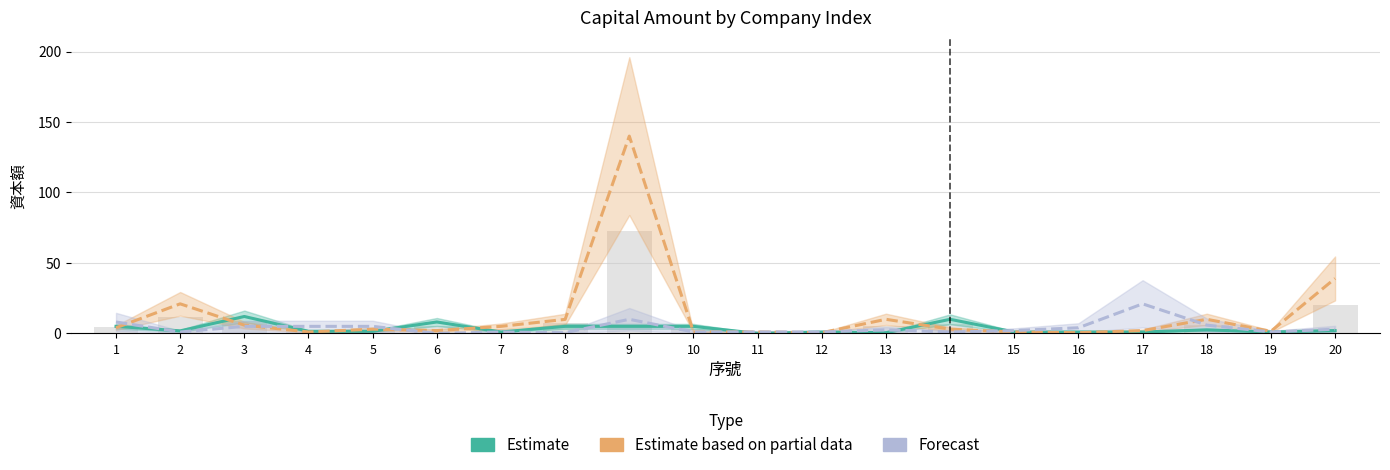

Which series has the largest total across all categories?

Estimate based on partial data